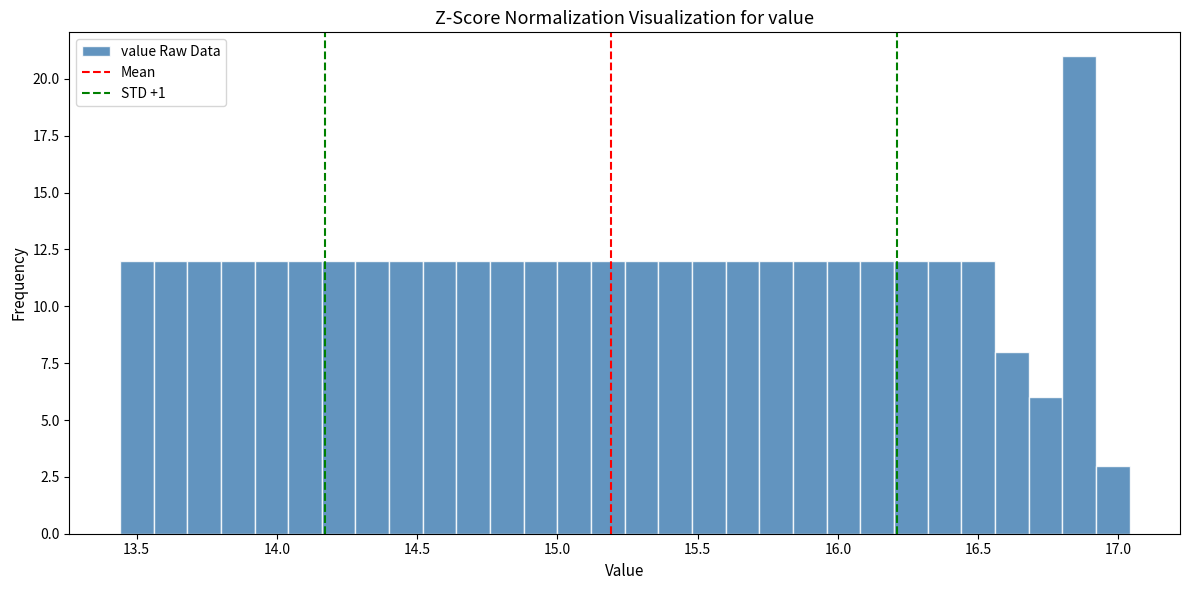

Around what value on the x-axis is the tallest bar? Give the approximate position of its centre, as read against the axis.

16.85